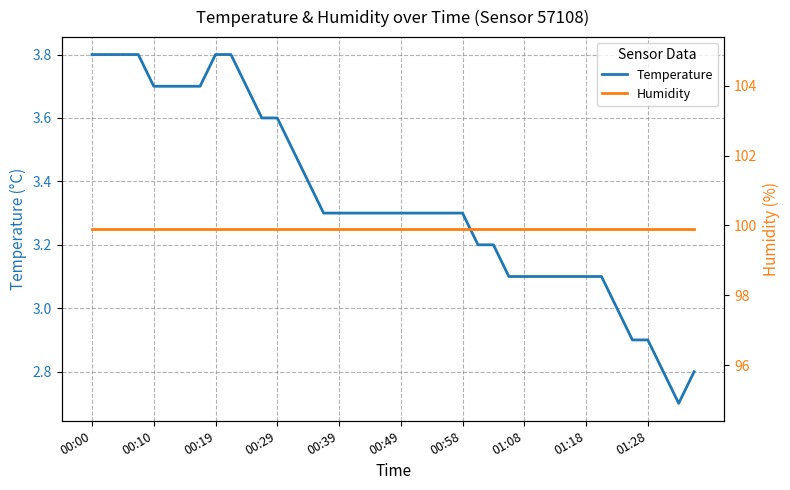

Where is Humidity nearest to the value 99?

00:00